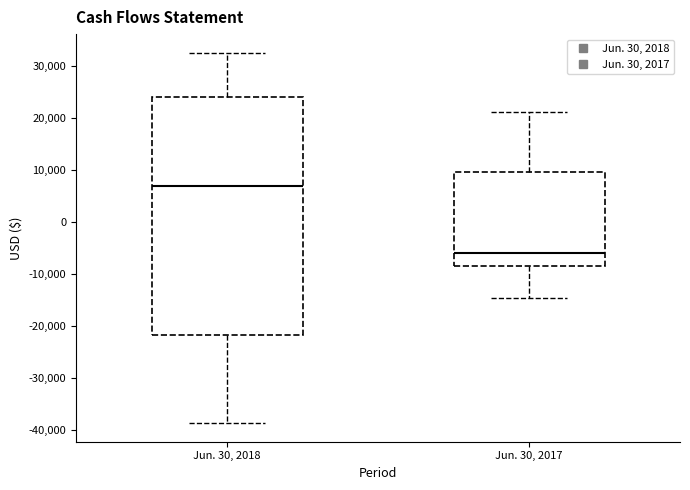

Where does the lower whisker of the box for Jun. 30, 2017 end on the y-axis? The values are not printed on the chart, so give them approximately, as read against the axis.

-15000